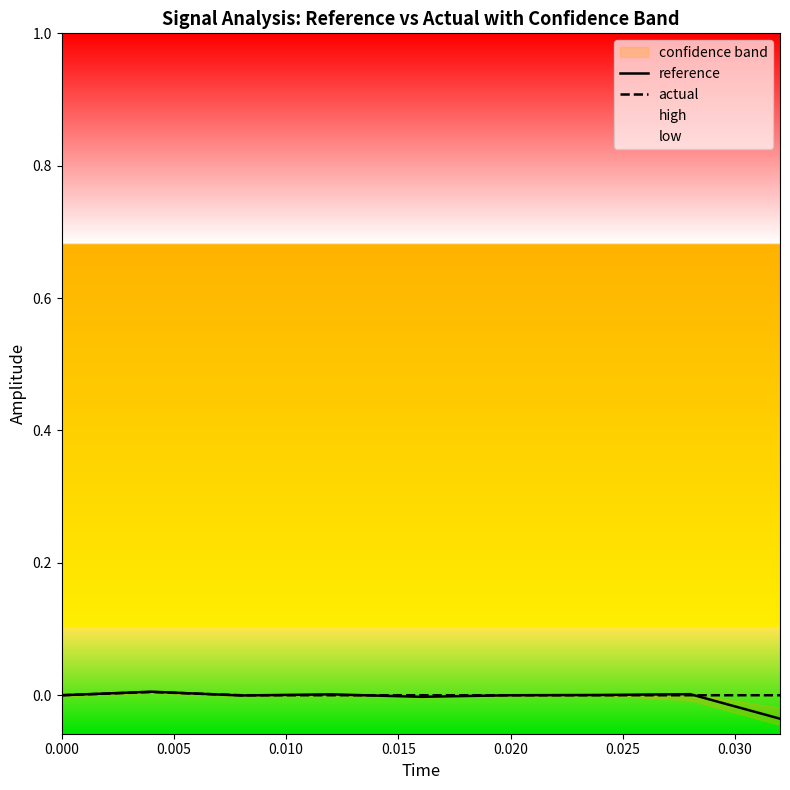

How many interior local peaks does the actual series have?

1